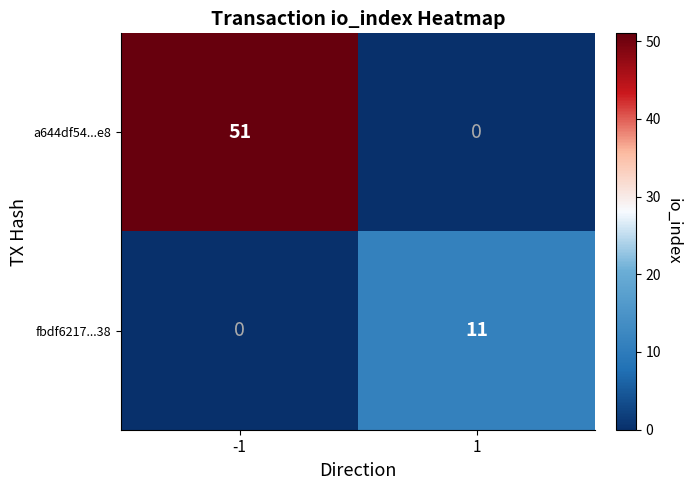

What is the sum of all a644df54...e8 values?

51